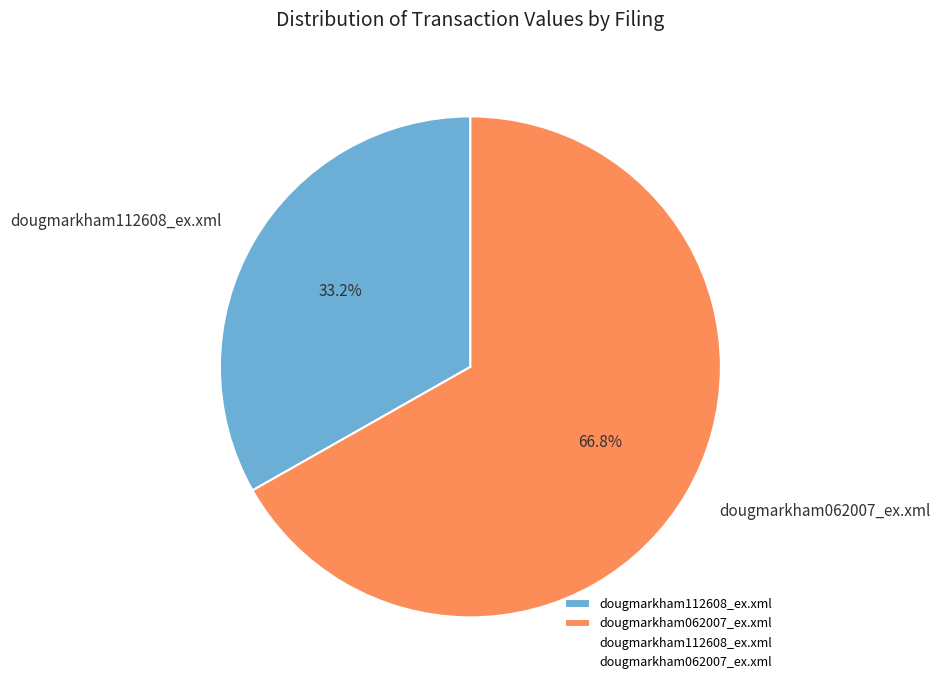

True or false: dougmarkham112608_ex.xml accounts for 28% of the total.

False